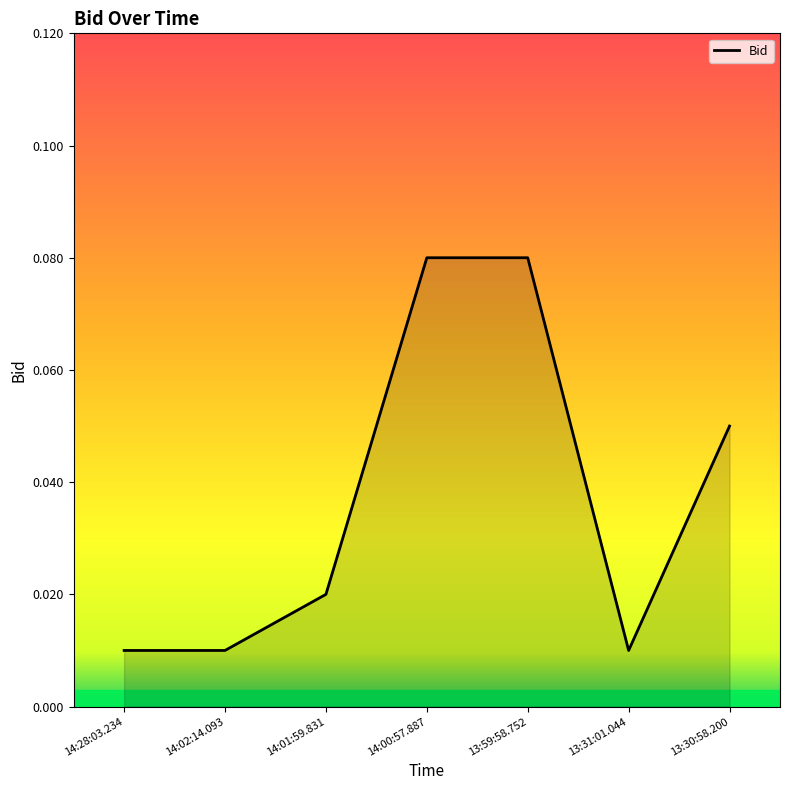

True or false: the data has more than 2 interior local peaks.

False